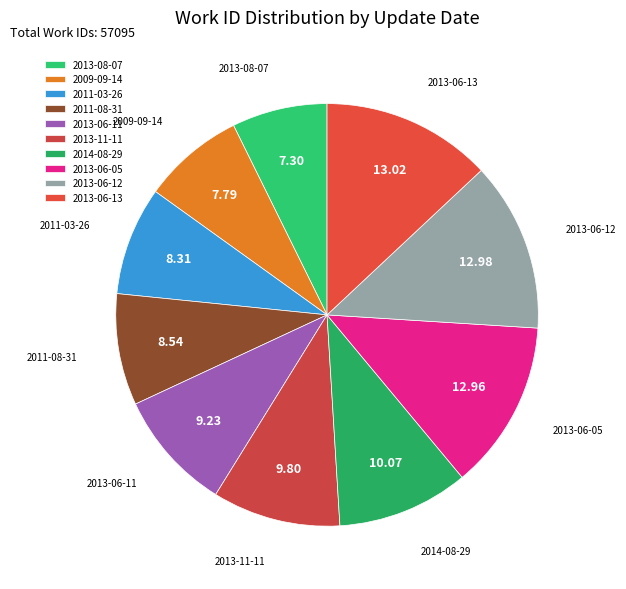

Is there a majority slice in this chart?

No